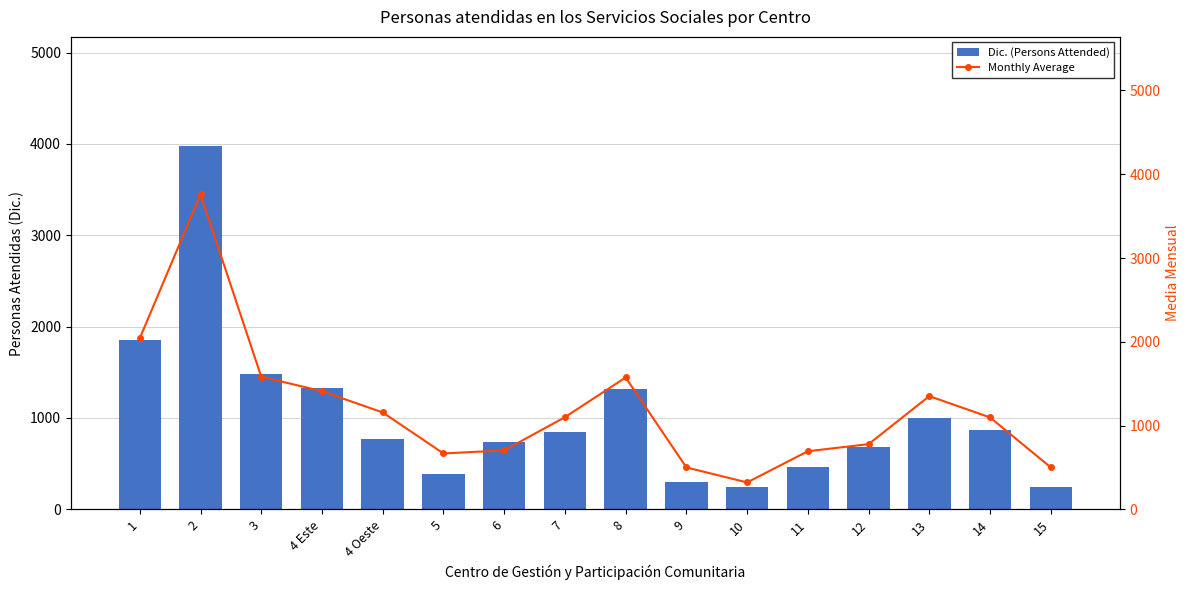

What is the value of the Dic. (Persons Attended) bar at the 12th from the left?

466